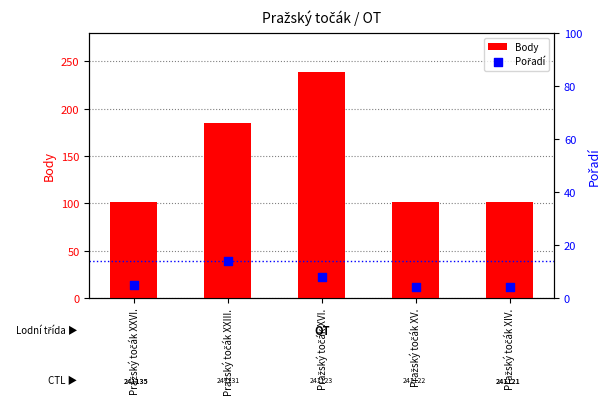

What is the total value across all series at Pražský točák XIV.?

105